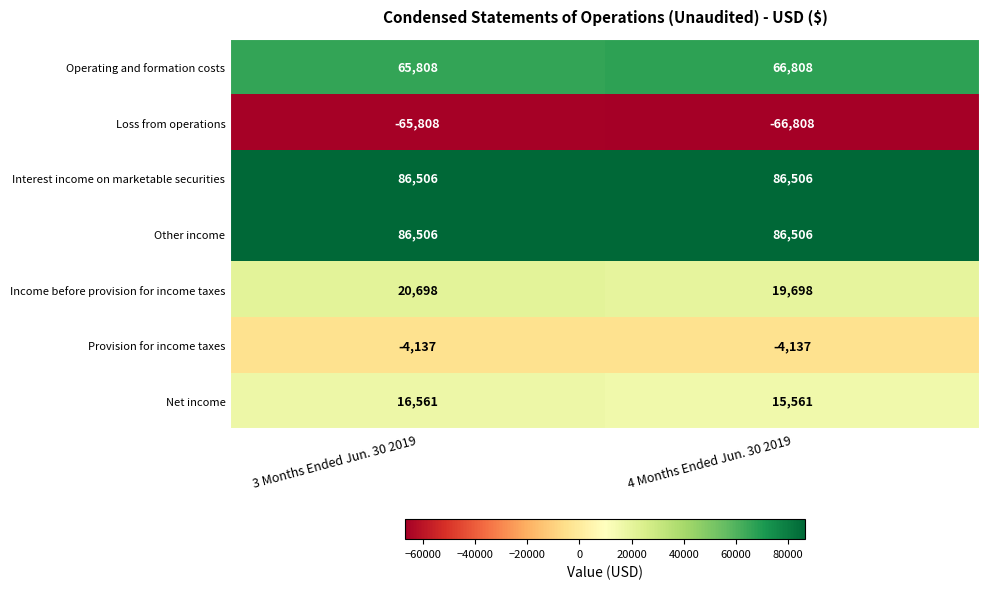

Reading left to right, what are all the values shown in this chart?

Operating and formation costs: 3 Months Ended Jun. 30 2019=65808	4 Months Ended Jun. 30 2019=66808
Loss from operations: 3 Months Ended Jun. 30 2019=-65808	4 Months Ended Jun. 30 2019=-66808
Interest income on marketable securities: 3 Months Ended Jun. 30 2019=86506	4 Months Ended Jun. 30 2019=86506
Other income: 3 Months Ended Jun. 30 2019=86506	4 Months Ended Jun. 30 2019=86506
Income before provision for income taxes: 3 Months Ended Jun. 30 2019=20698	4 Months Ended Jun. 30 2019=19698
Provision for income taxes: 3 Months Ended Jun. 30 2019=-4137	4 Months Ended Jun. 30 2019=-4137
Net income: 3 Months Ended Jun. 30 2019=16561	4 Months Ended Jun. 30 2019=15561